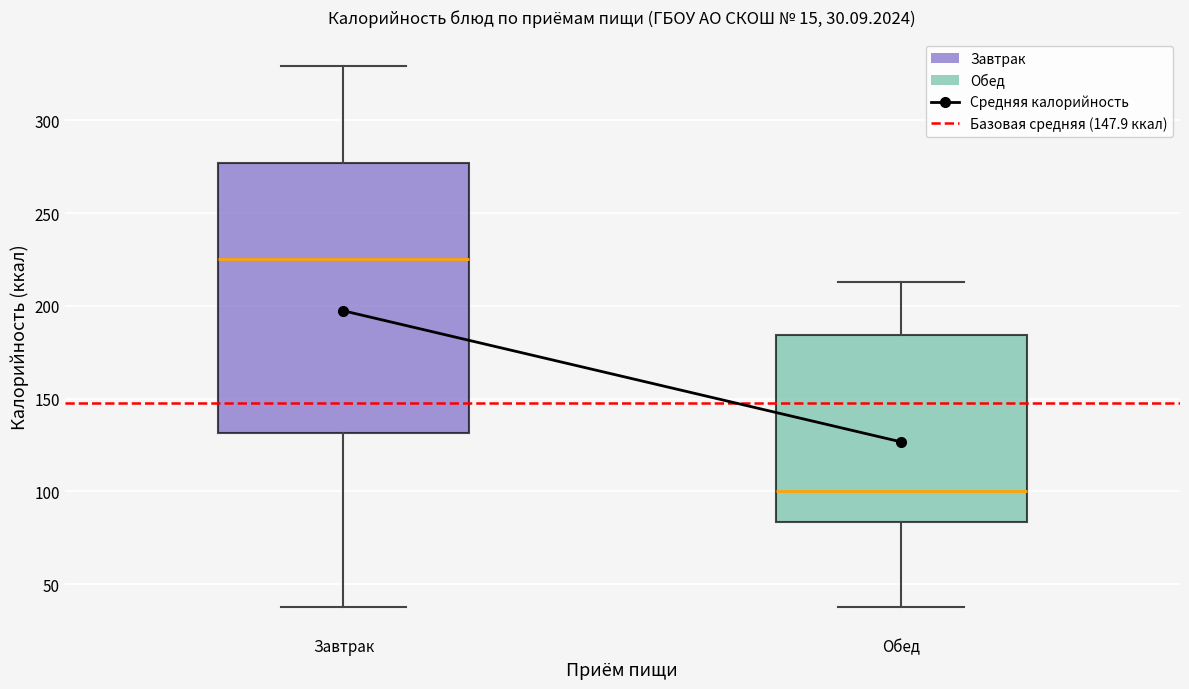

Comparing the boxes themselves (not the whiskers), which one is the tallest?

Завтрак